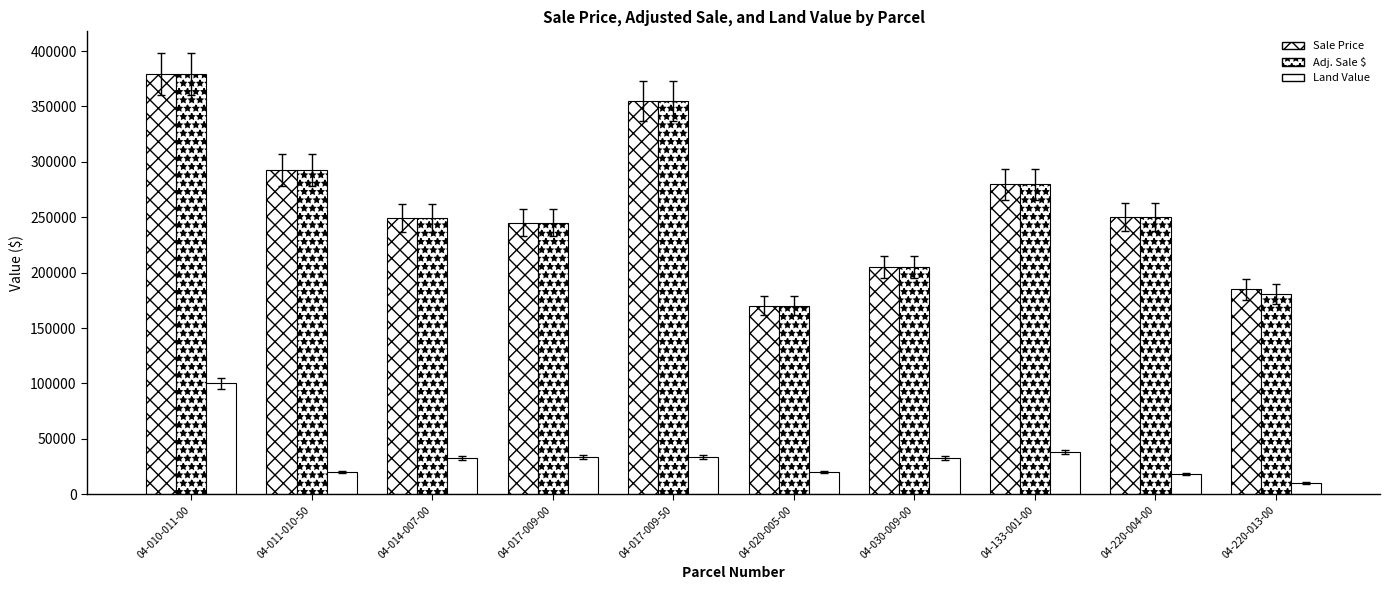

What is the lowest value of the Sale Price series?

170000